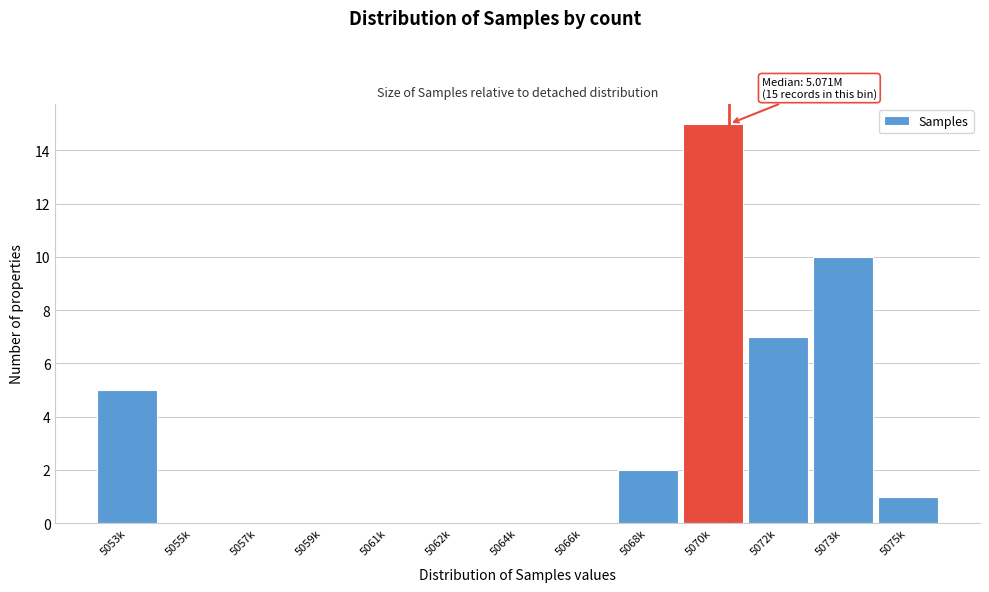

Reading right to left, transcribe all the data shown in this chart.

5075k=1	5073k=10	5072k=7	5070k=15	5068k=2	5066k=0	5064k=0	5062k=0	5061k=0	5059k=0	5057k=0	5055k=0	5053k=5